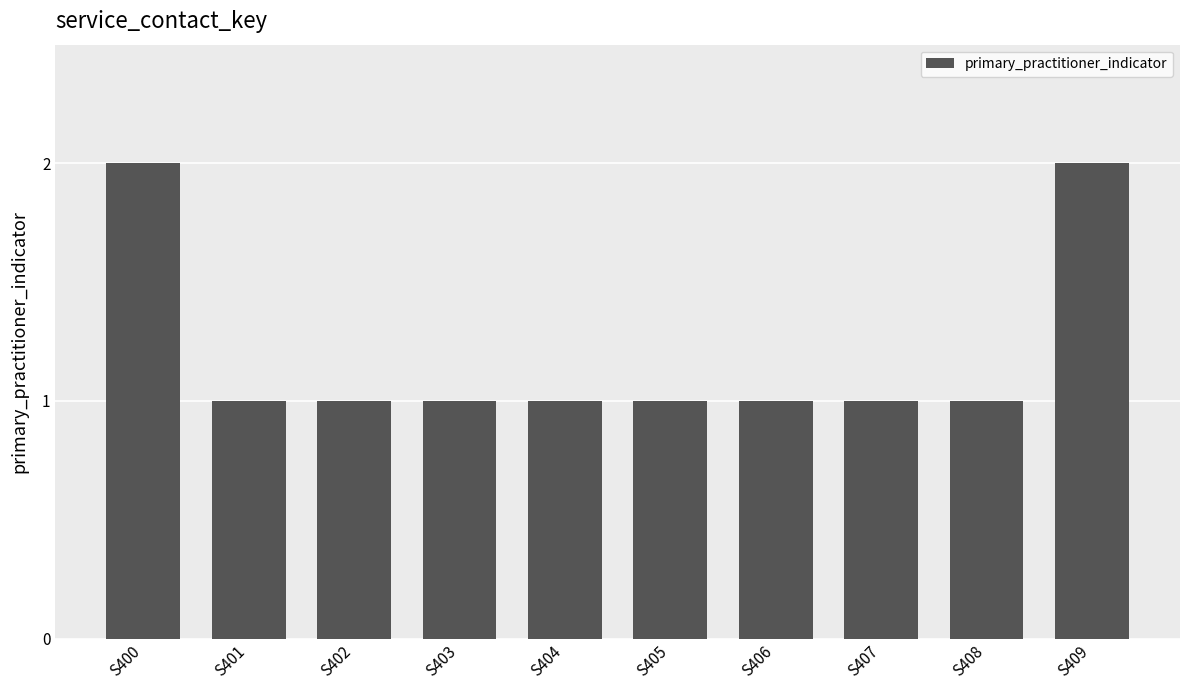

What is the sum of the values at S401 and S407?

2